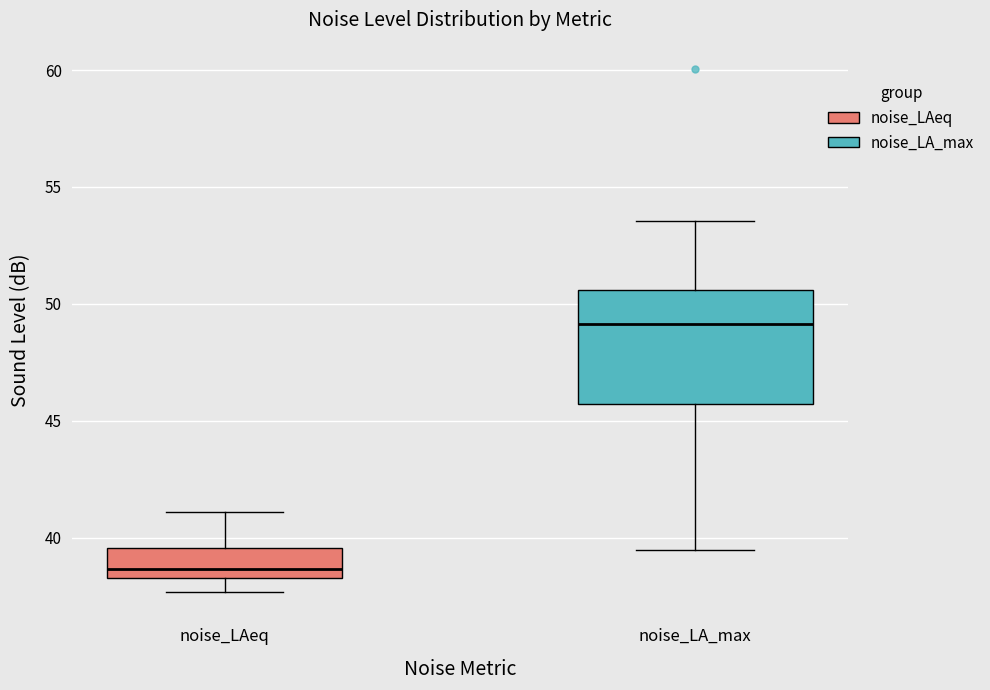

Where does the median line of the box for noise_LA_max sit on the y-axis? The values are not printed on the chart, so give them approximately, as read against the axis.

49.0